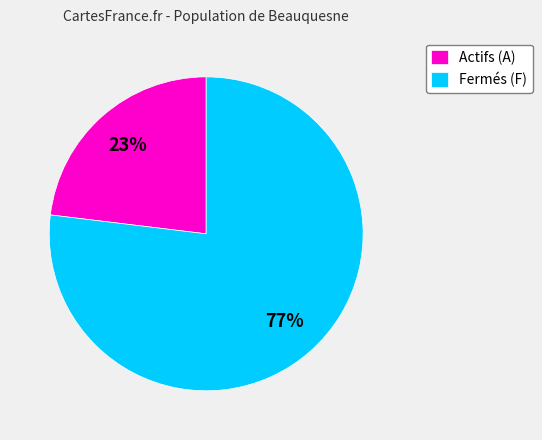

What is the smallest slice in the pie chart?

Actifs (A)